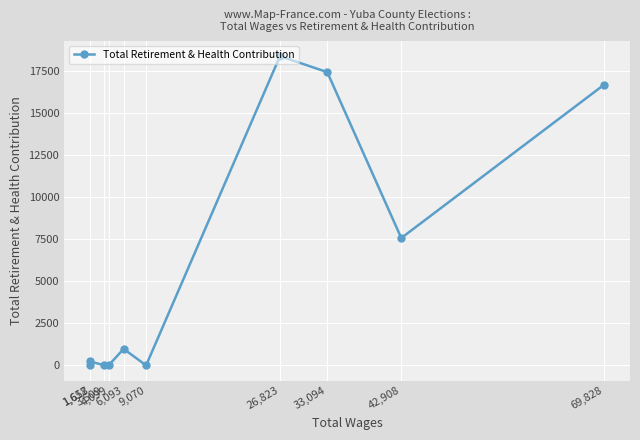

How many lines are shown in the chart?

1